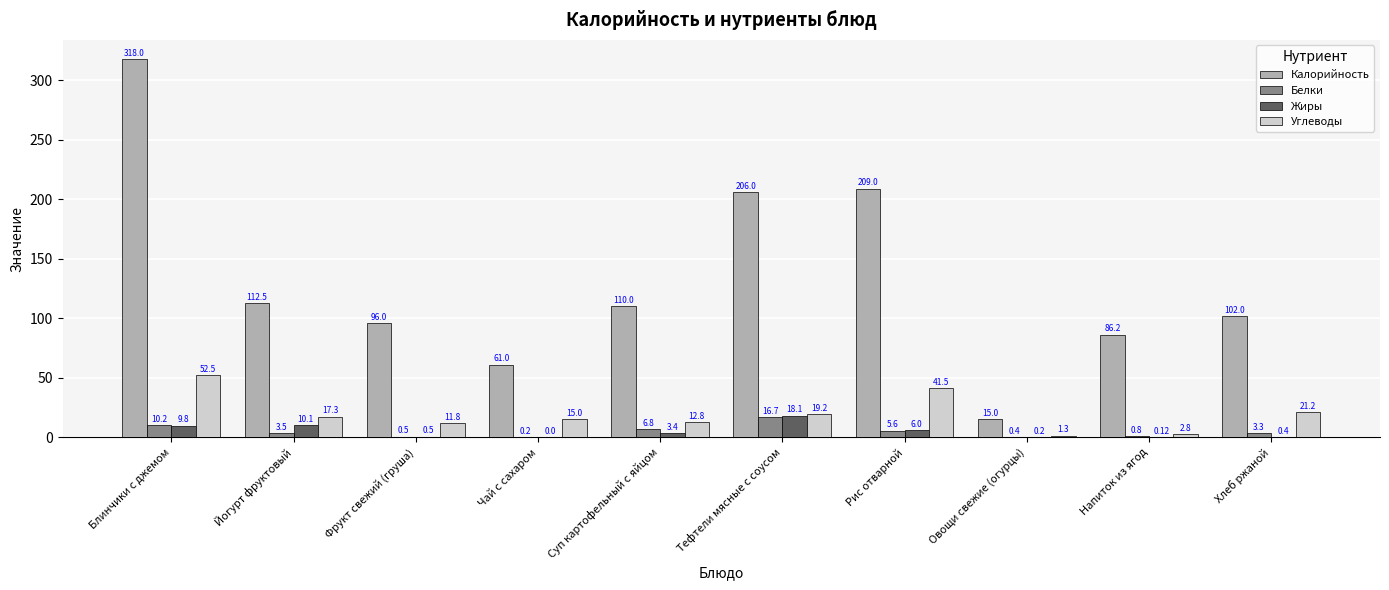

What is the sum of the Белки values at Блинчики с джемом and Хлеб ржаной?

13.5